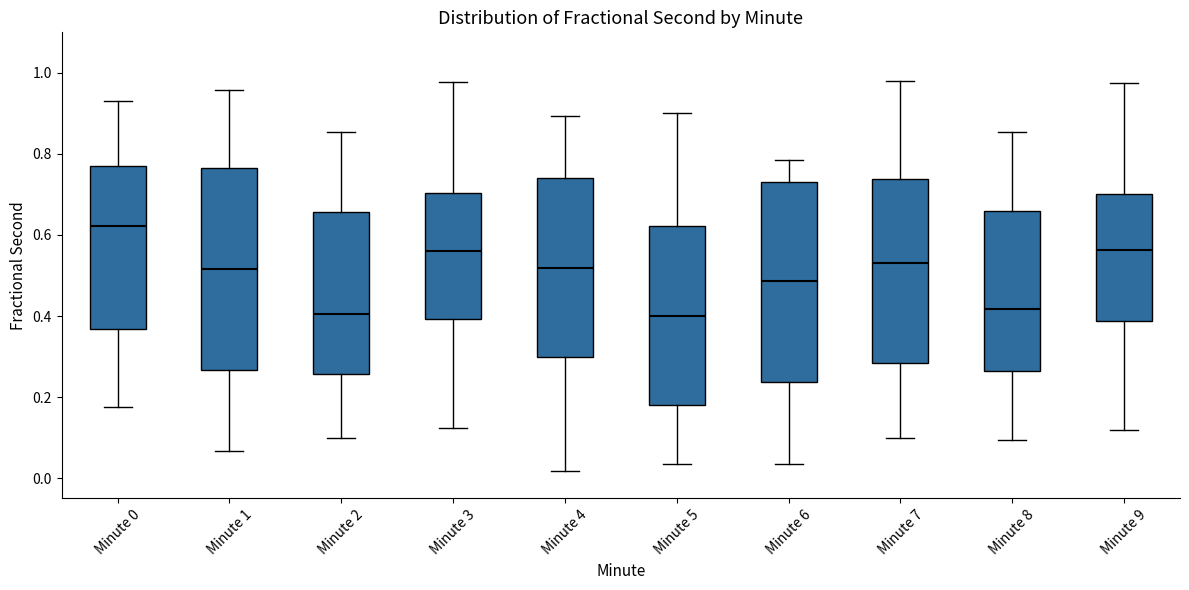

Reading left to right, transcribe this box plot: for each box, give where its median line is, the range the box spans, and where its two whiskers end, as read against the y-axis. The values are not printed on the chart, so give them approximately, as read against the axis.

Minute 0: median 0.62, box 0.36 to 0.78, whiskers 0.18 to 0.92
Minute 1: median 0.52, box 0.26 to 0.76, whiskers 0.06 to 0.96
Minute 2: median 0.40, box 0.26 to 0.66, whiskers 0.10 to 0.86
Minute 3: median 0.56, box 0.40 to 0.70, whiskers 0.12 to 0.98
Minute 4: median 0.52, box 0.30 to 0.74, whiskers 0.02 to 0.90
Minute 5: median 0.40, box 0.18 to 0.62, whiskers 0.04 to 0.90
Minute 6: median 0.48, box 0.24 to 0.72, whiskers 0.04 to 0.78
Minute 7: median 0.54, box 0.28 to 0.74, whiskers 0.10 to 0.98
Minute 8: median 0.42, box 0.26 to 0.66, whiskers 0.10 to 0.86
Minute 9: median 0.56, box 0.38 to 0.70, whiskers 0.12 to 0.98